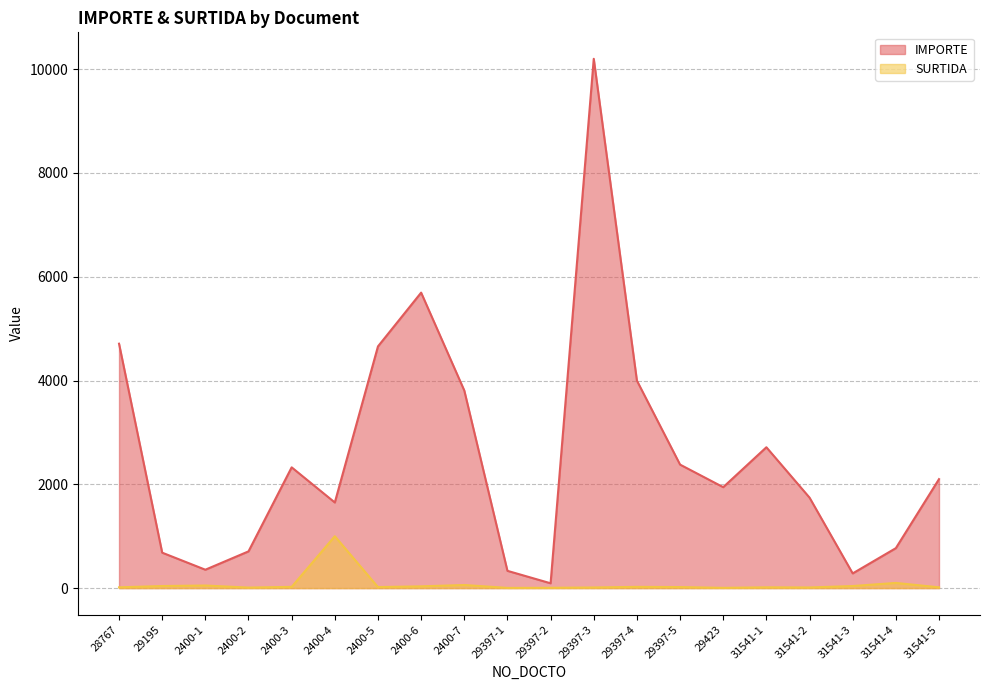

Rank the categories by IMPORTE value from lowest to highest.

29397-2, 31541-3, 29397-1, 2400-1, 29195, 2400-2, 31541-4, 2400-4, 31541-2, 29423, 31541-5, 2400-3, 29397-5, 31541-1, 2400-7, 29397-4, 2400-5, 28767, 2400-6, 29397-3